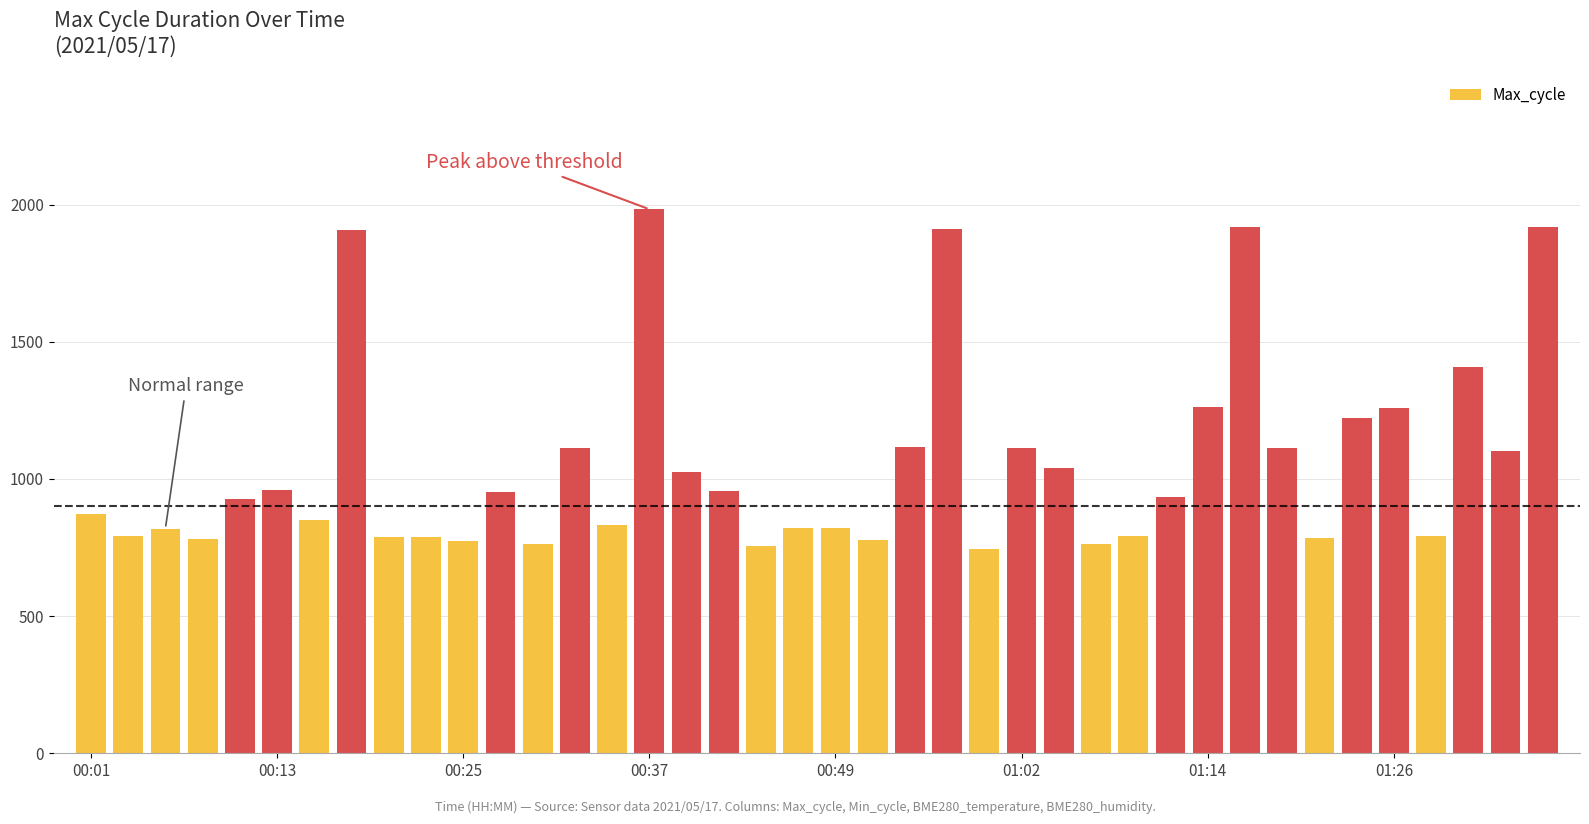

What is the smallest value displayed?

745